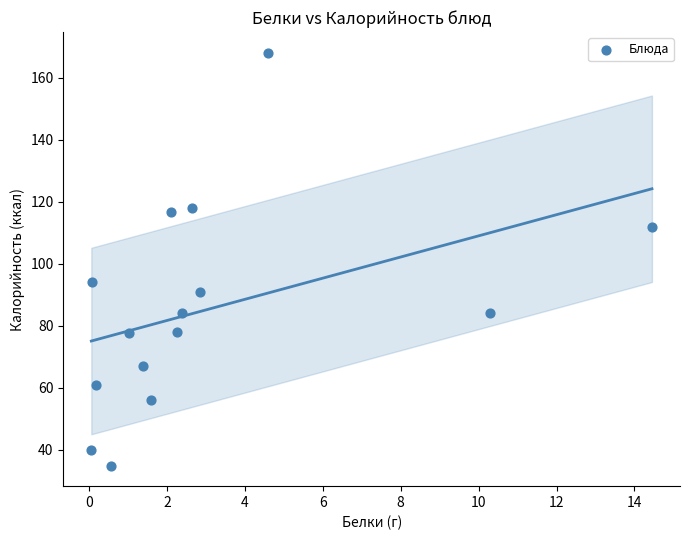

What Y value in the scatter plot is closest to 101?

94.0